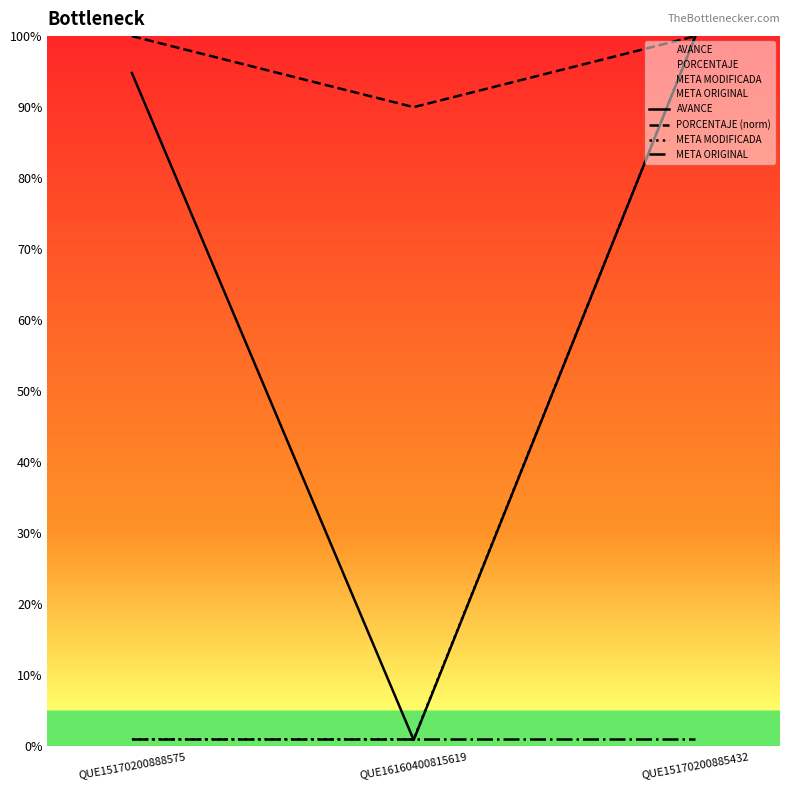

Between QUE15170200888575 and QUE16160400815619, which series saw the biggest shift?

AVANCE